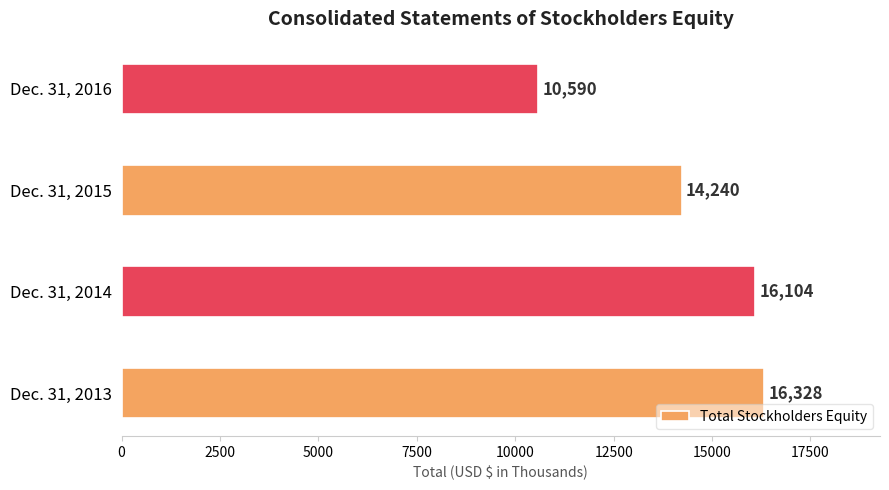

Is it true that the value at Dec. 31, 2016 is 10590?

True